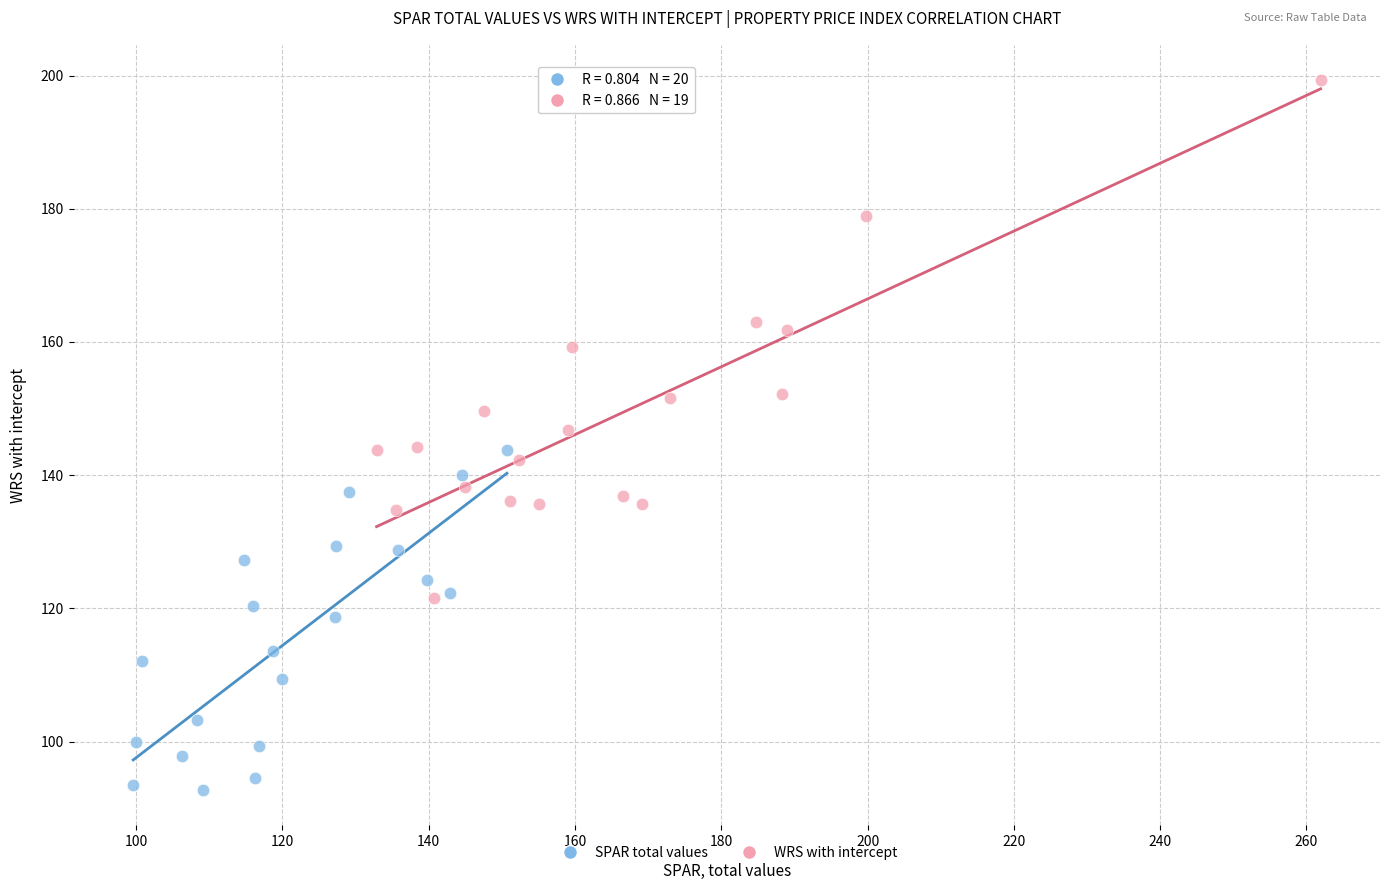

Which series has the largest Y range (max minus min)?

WRS with intercept